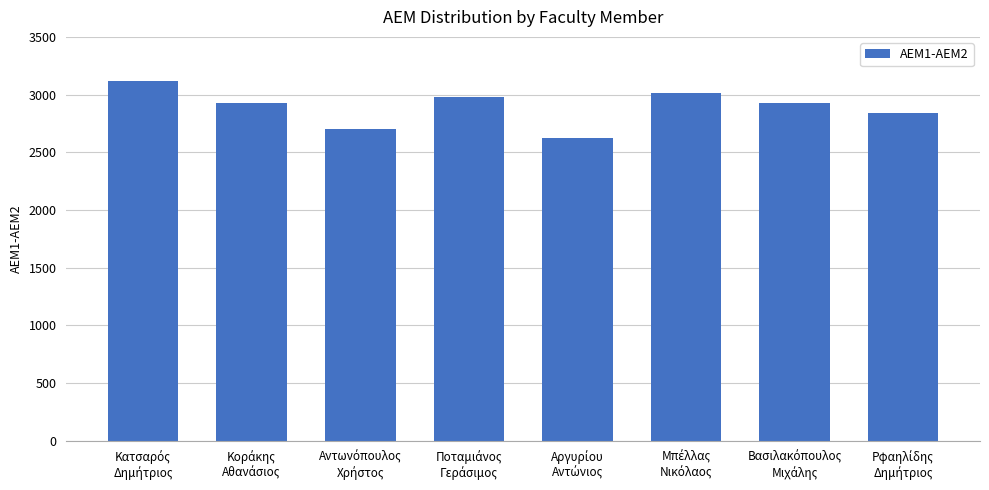

What is the difference between the second highest and second lowest values?

312